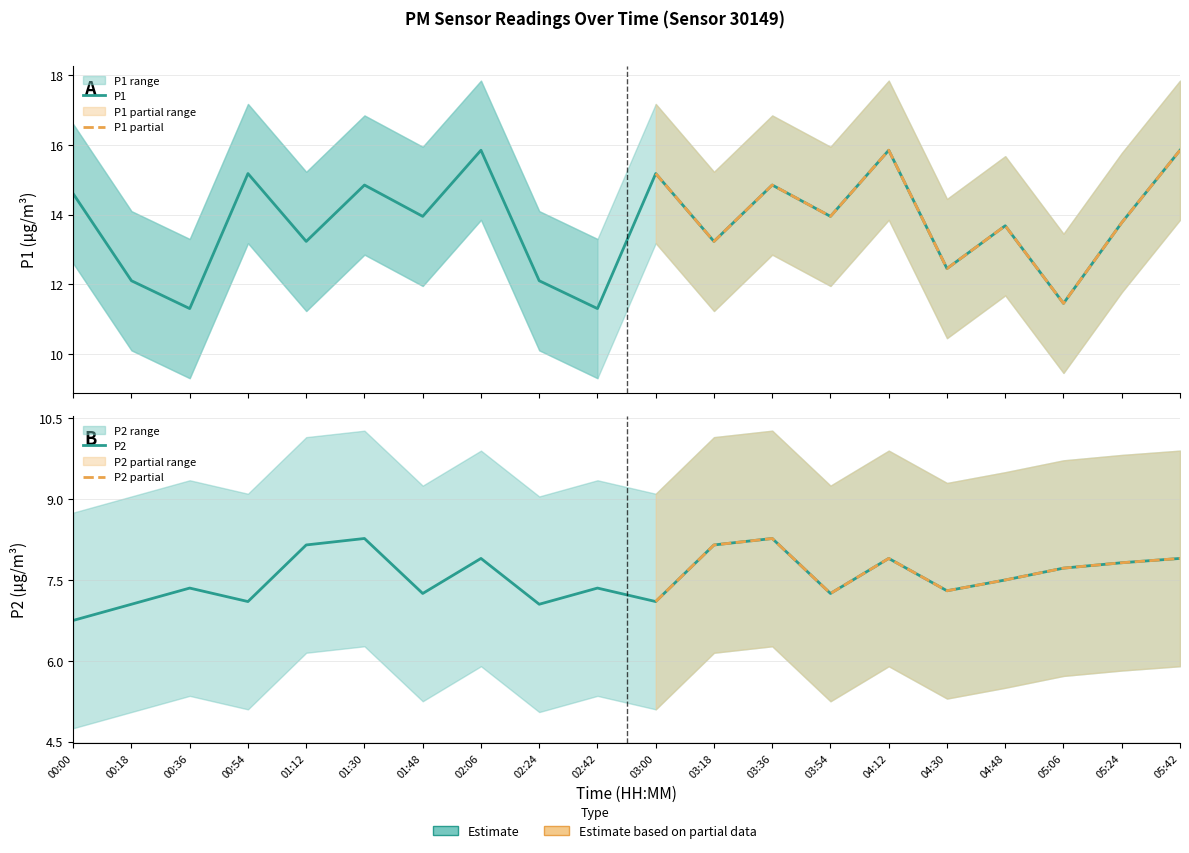

Is this an area chart (filled region under the line)?

No